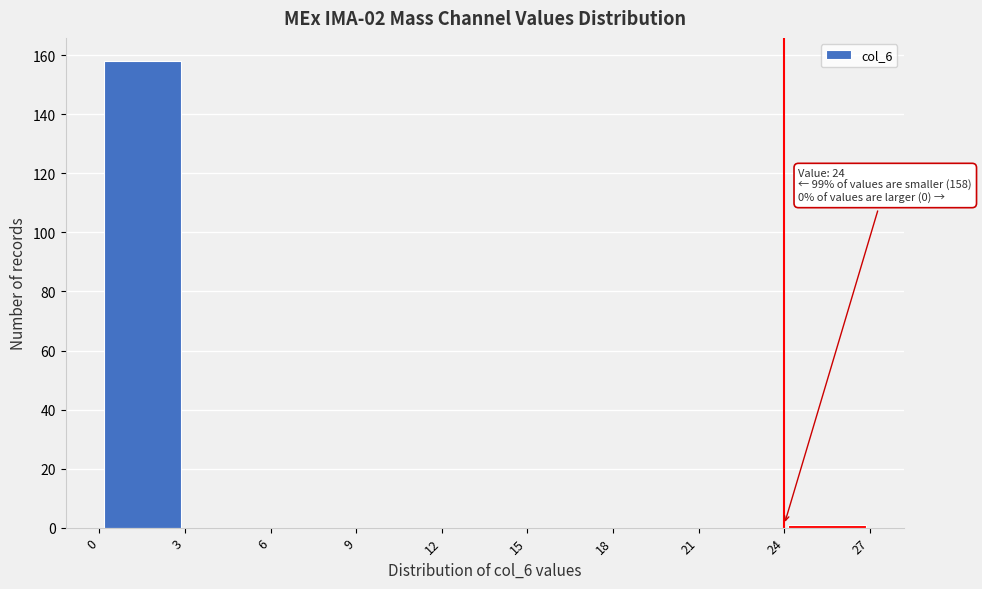

Over which range of the x-axis is the bar tallest?

0 to 3